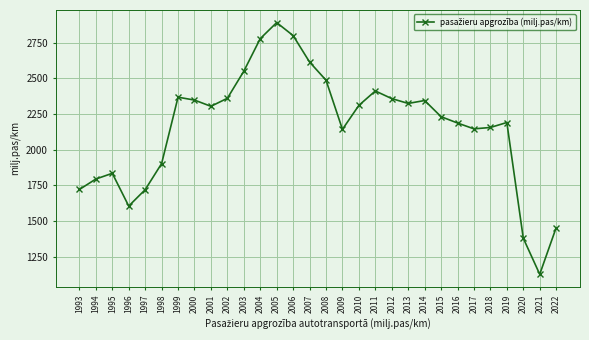

Which category has the lowest value across all series?

2021